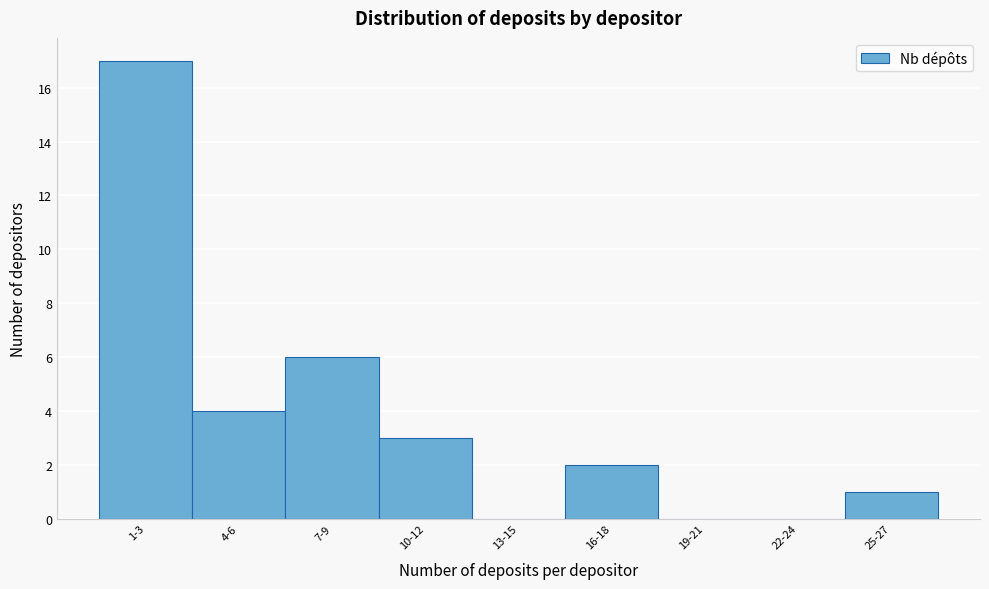

Reading right to left, list all the values displayed in this chart.

25-27=1	22-24=0	19-21=0	16-18=2	13-15=0	10-12=3	7-9=6	4-6=4	1-3=17